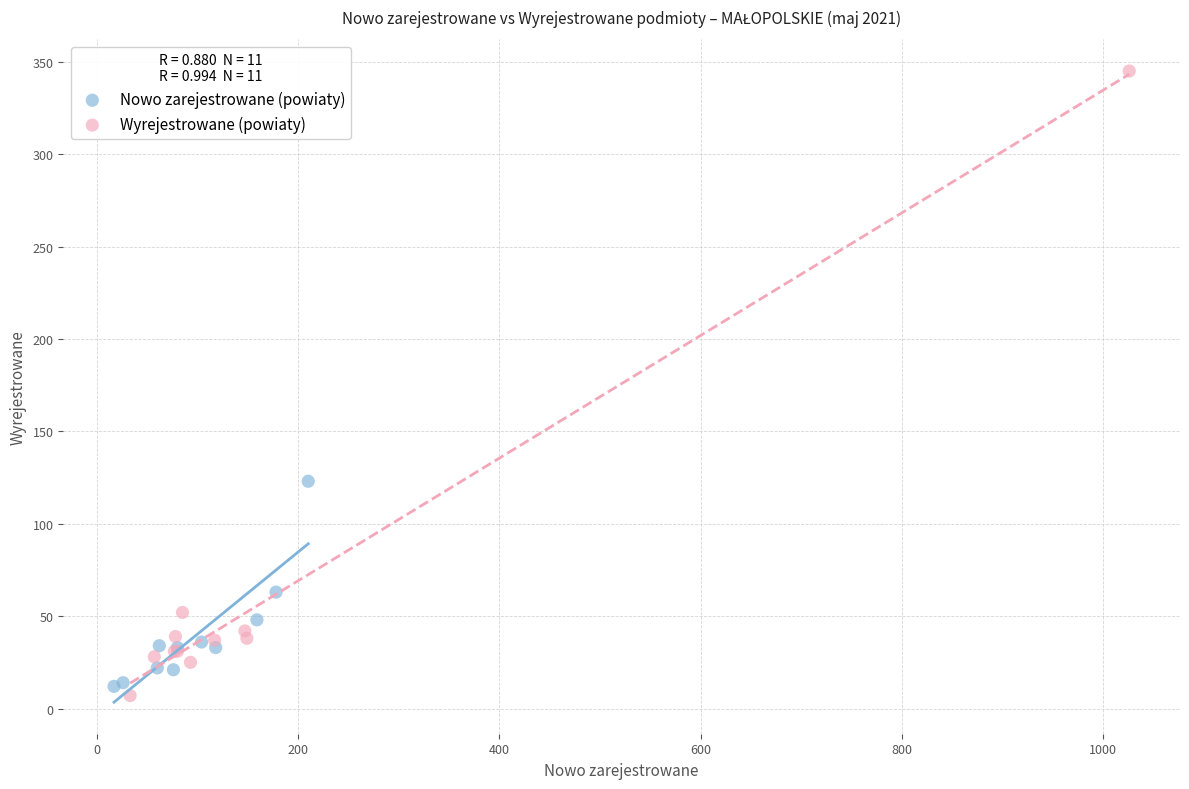

Which series has the largest Y range (max minus min)?

Wyrejestrowane (powiaty)